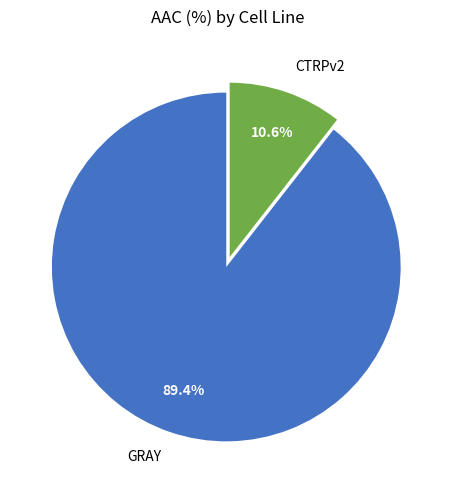

The CTRPv2 slice represents 11% of the pie. True or false?

True